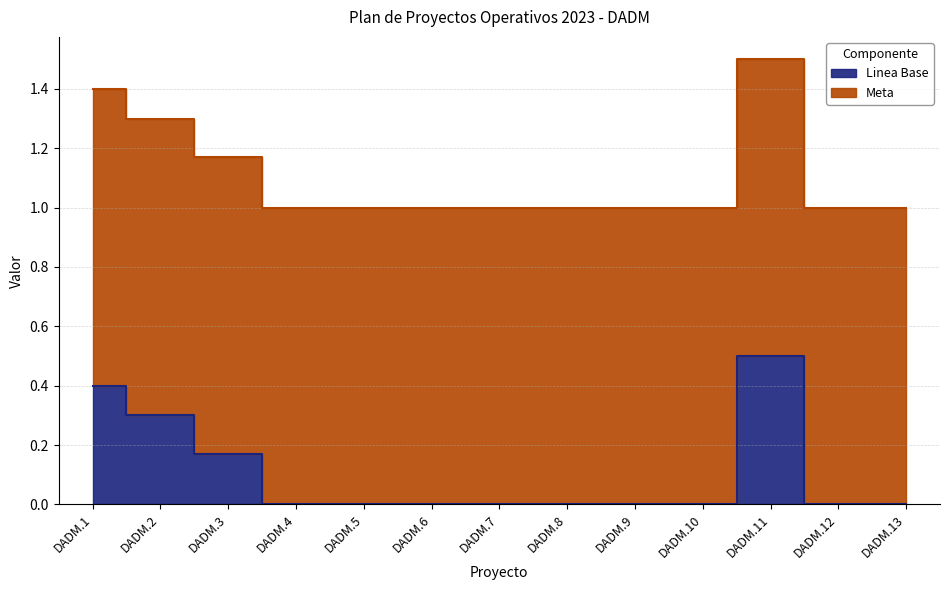

Rank the categories by value from lowest to highest.

DADM.4, DADM.5, DADM.6, DADM.7, DADM.8, DADM.9, DADM.10, DADM.12, DADM.13, DADM.3, DADM.2, DADM.1, DADM.11